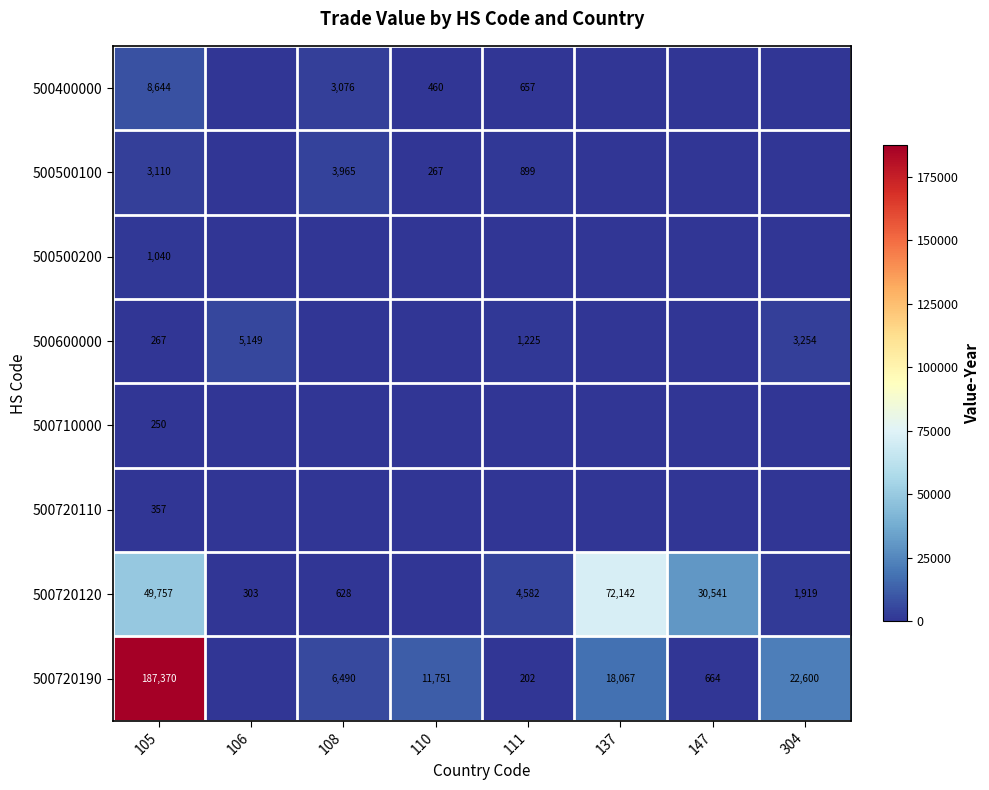

The value of 500720110 at 105 is 181. True or false?

False